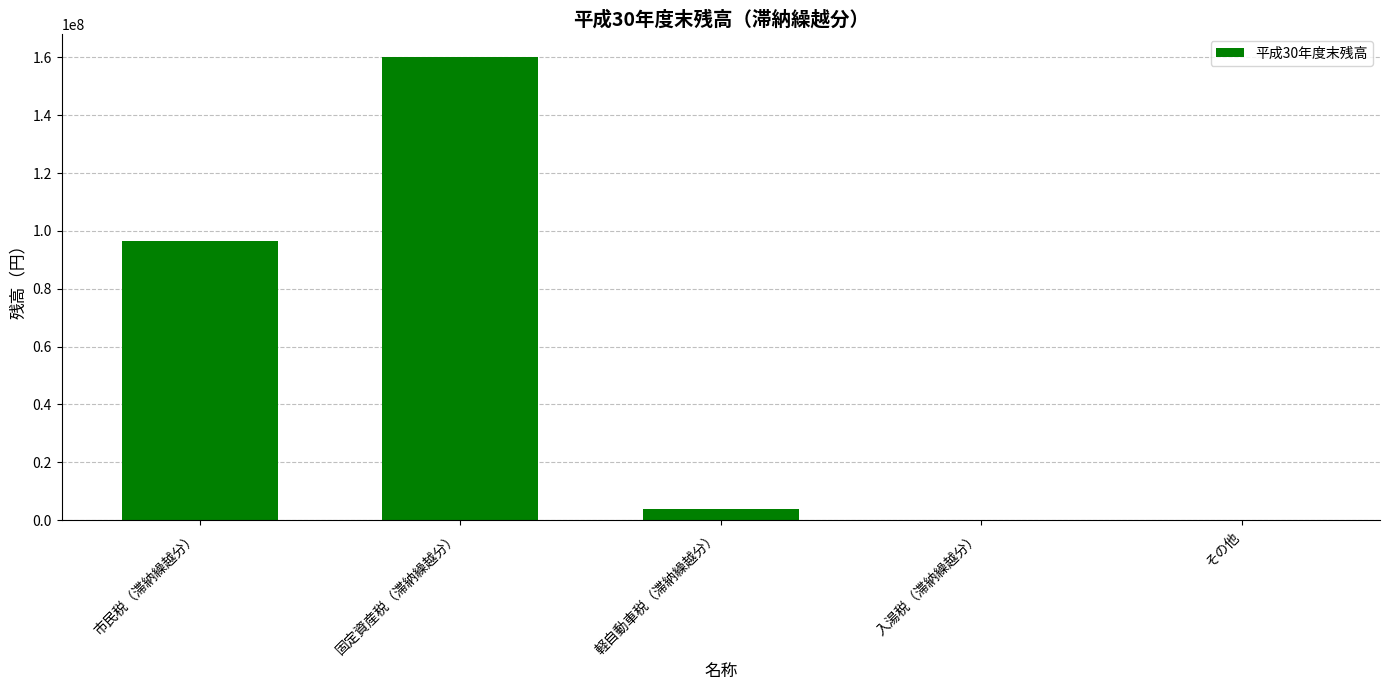

The value at 入湯税（滞納繰越分） is 101753247. True or false?

False